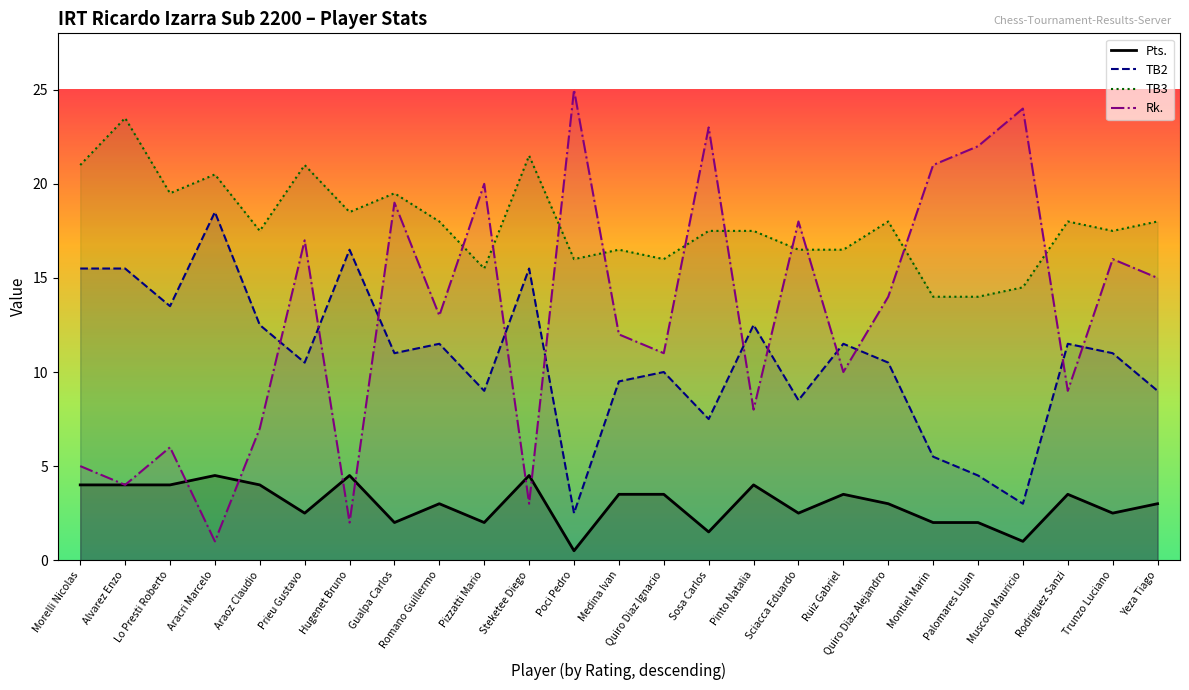

What is the approximate value of Rk. at Quiro Diaz Alejandro?

14.0